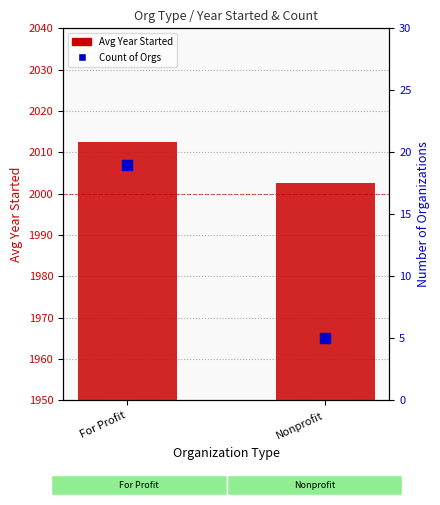

Which series contains the lowest Y value?

Count